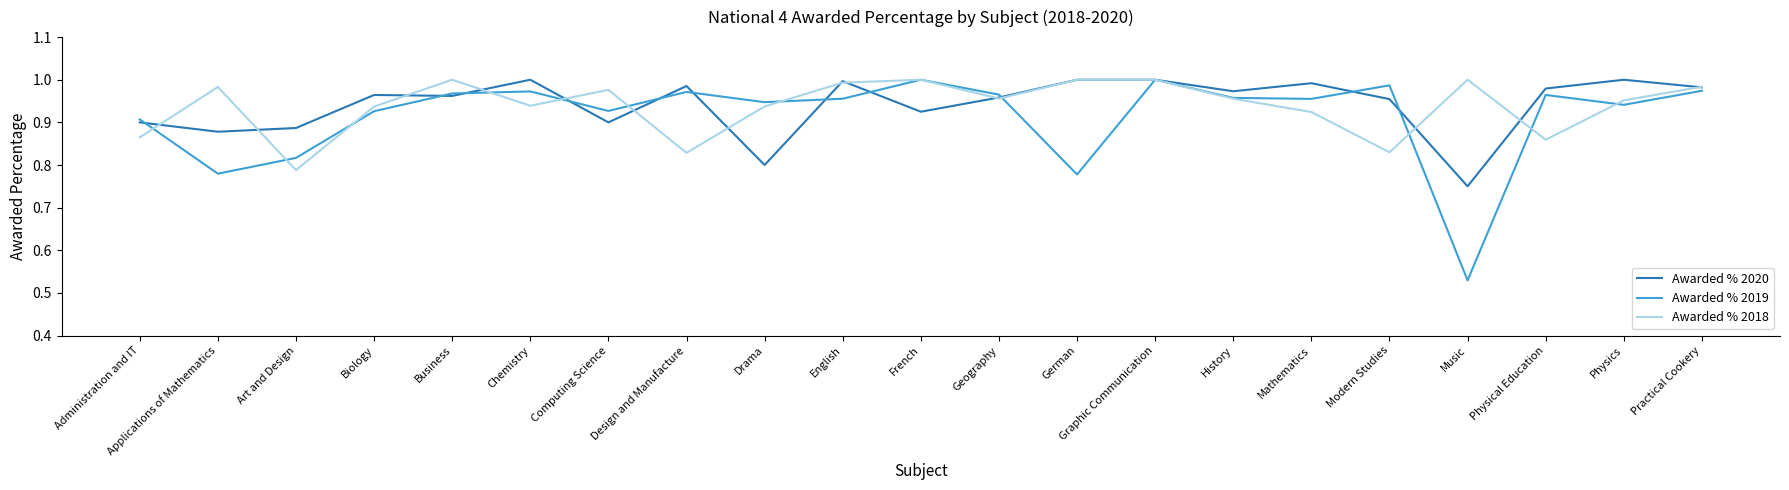

Rank the series at Art and Design from highest to lowest value.

Awarded % 2020, Awarded % 2019, Awarded % 2018